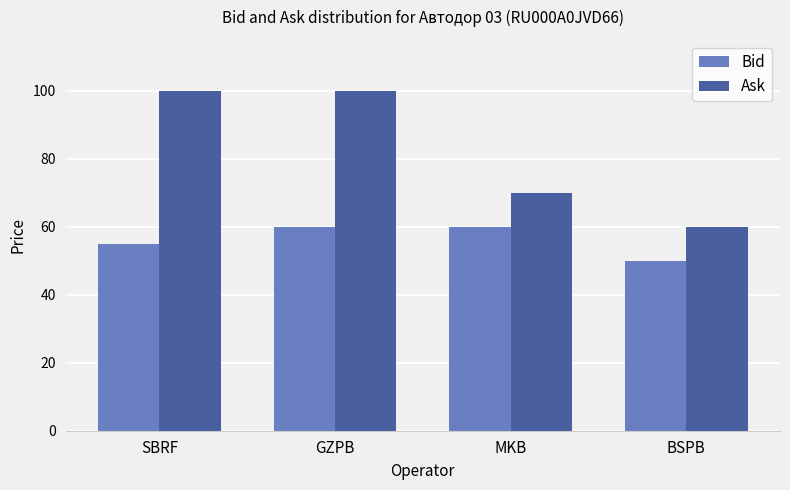

Reading right to left, transcribe all the data shown in this chart.

Bid: BSPB=50	MKB=60	GZPB=60	SBRF=55
Ask: BSPB=60	MKB=70	GZPB=100	SBRF=100